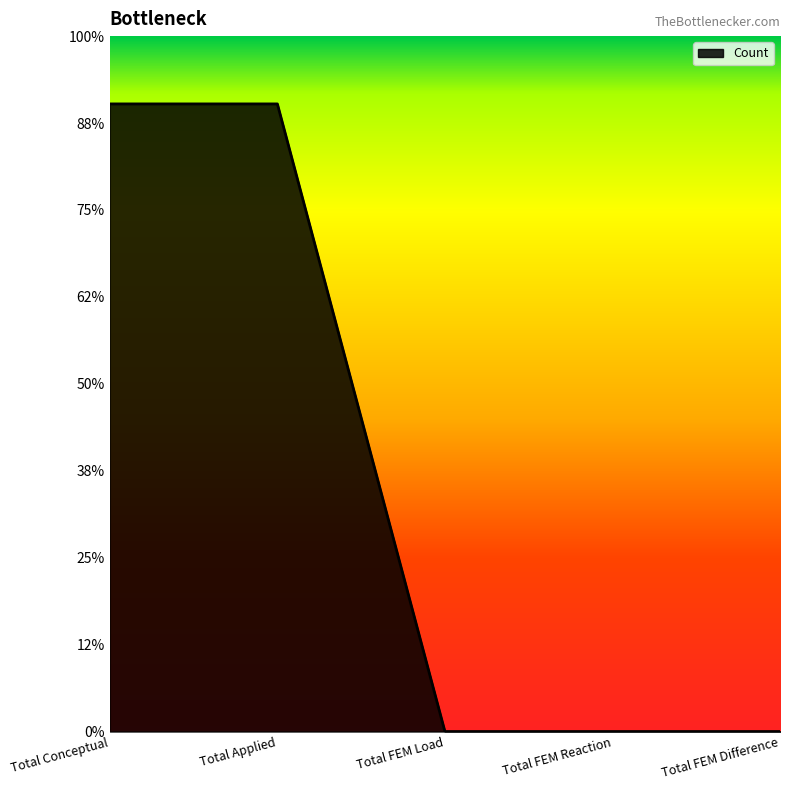

Does the chart display data point markers on the line(s)?

No